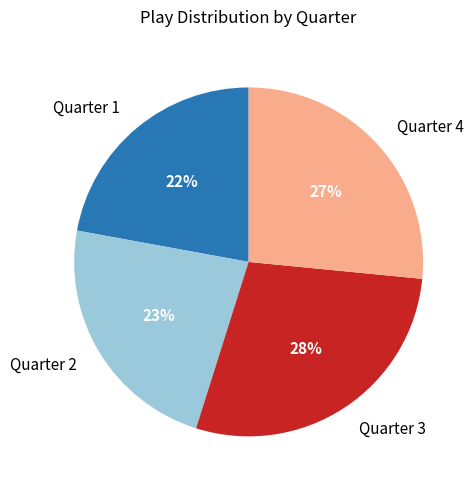

What percentage is the Quarter 3 slice, to the nearest percent?

28%